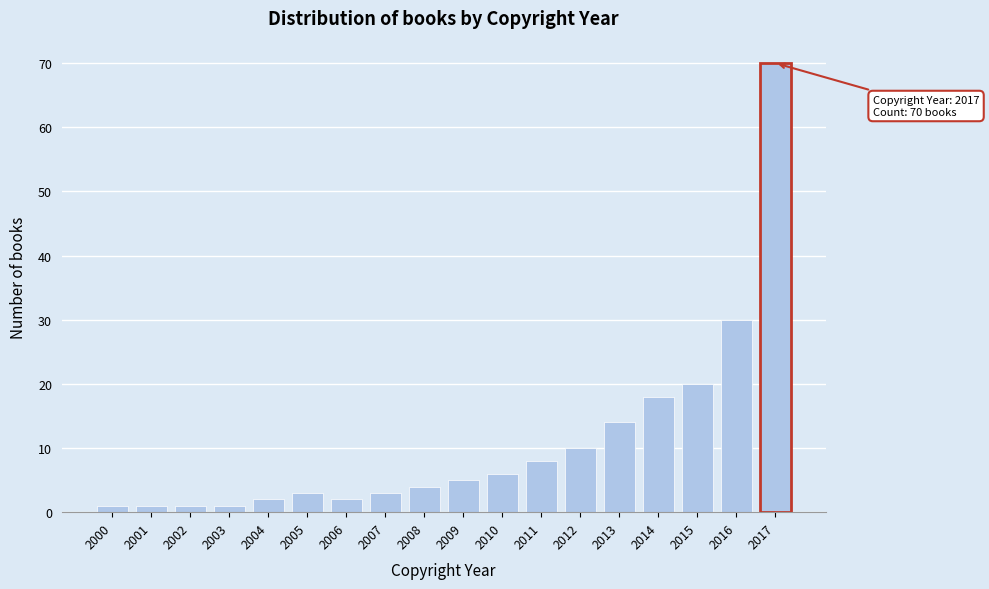

Reading right to left, extract all data points from this chart.

70	30	20	18	14	10	8	6	5	4	3	2	3	2	1	1	1	1